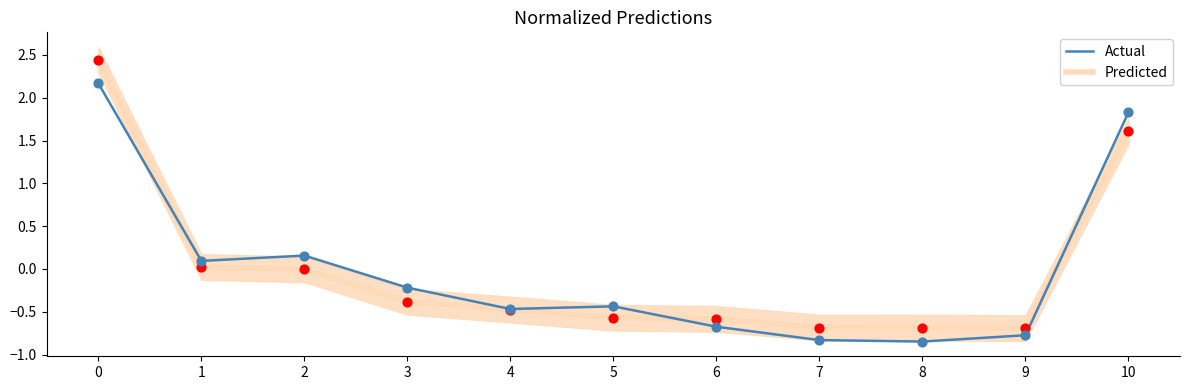

Is the value of Predicted at 10 greater than the value of Actual at 4?

Yes